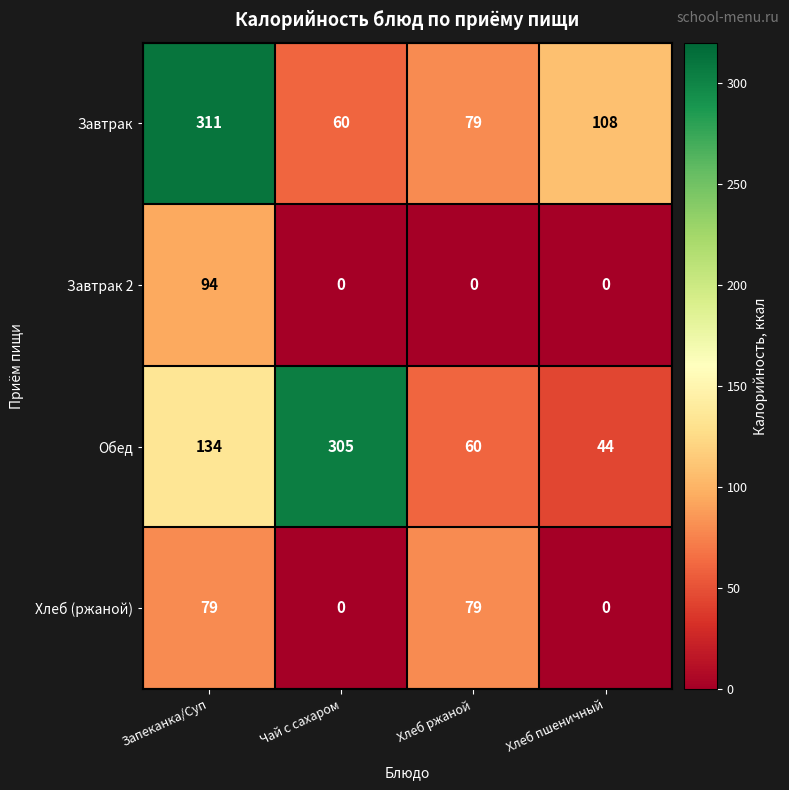

How many categories are shown in the chart?

4